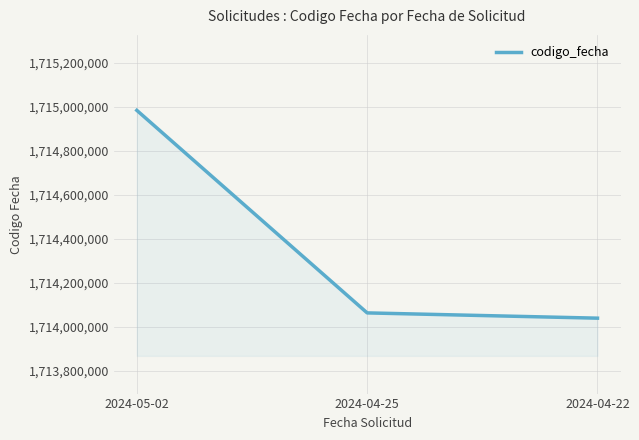

The value at 2024-04-22 is 1714038507. True or false?

True